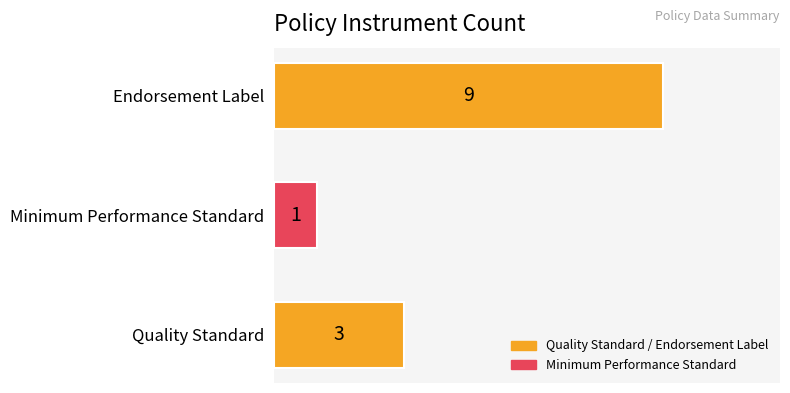

How many data points does each series have?

3